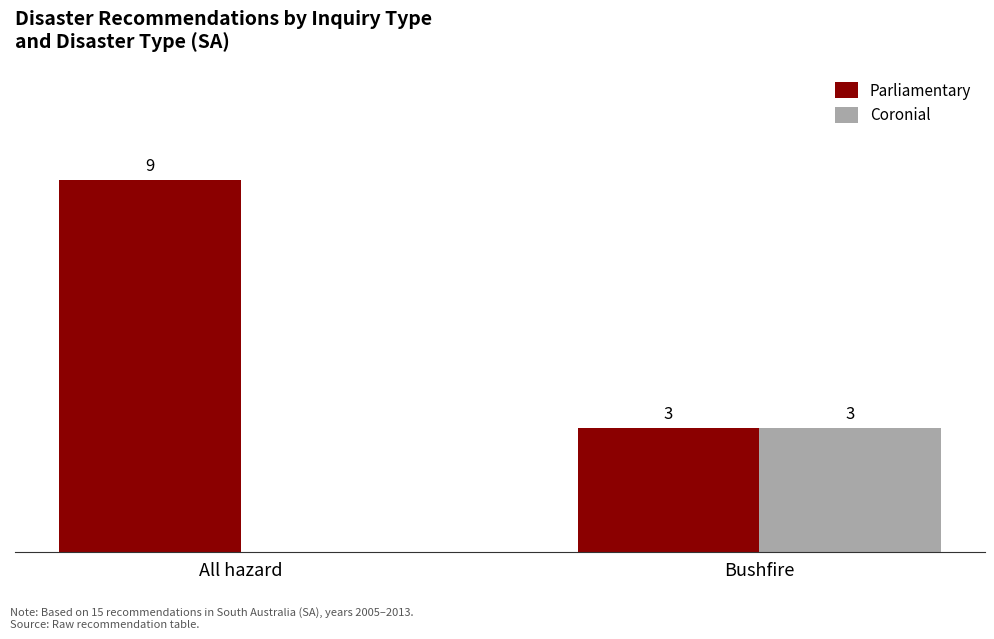

Where is Coronial nearest to the value 1?

All hazard